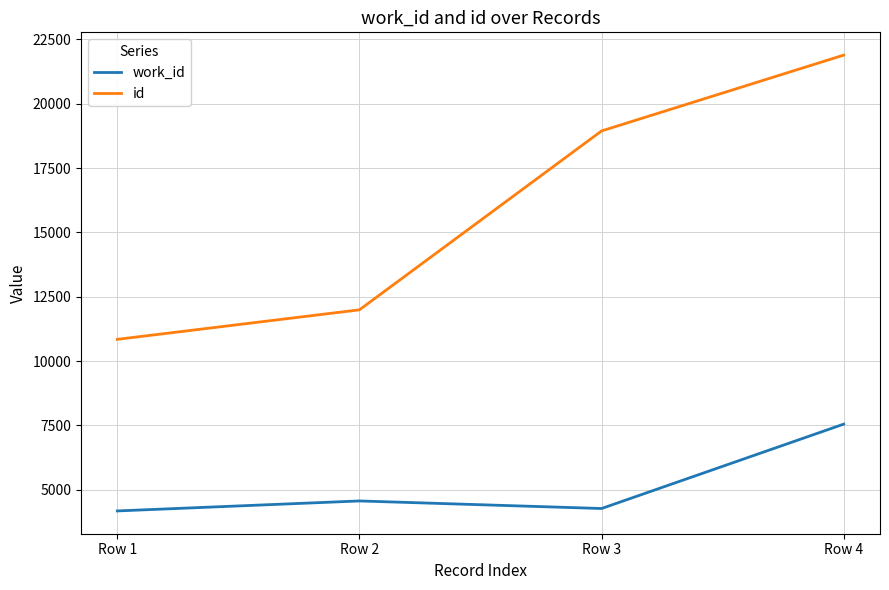

The id series shows 31637 at Row 4. True or false?

False